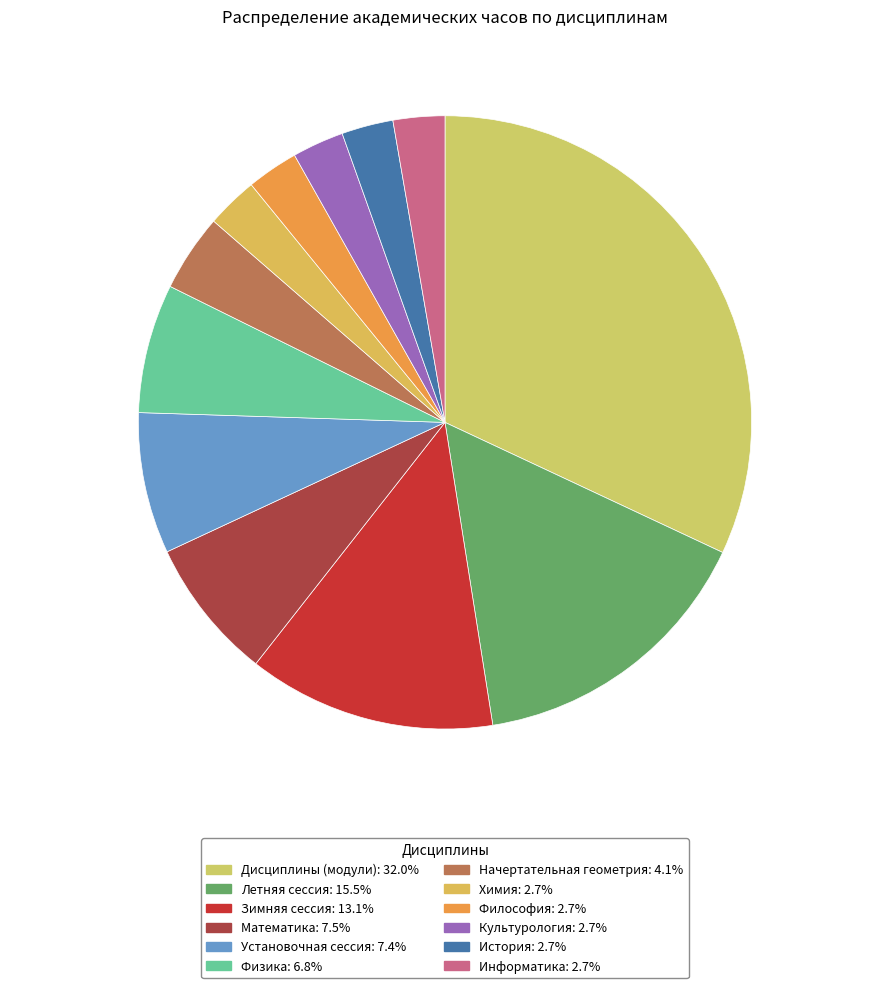

Does any single category account for the majority?

No